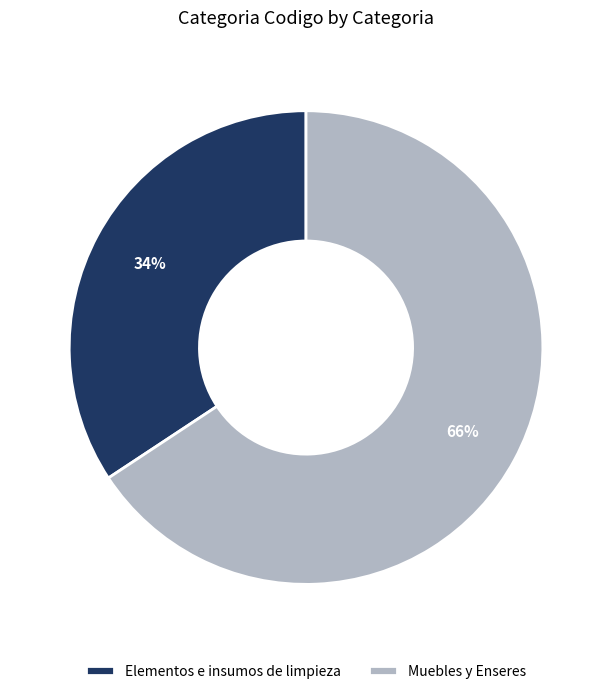

How many slices are in this pie chart?

2